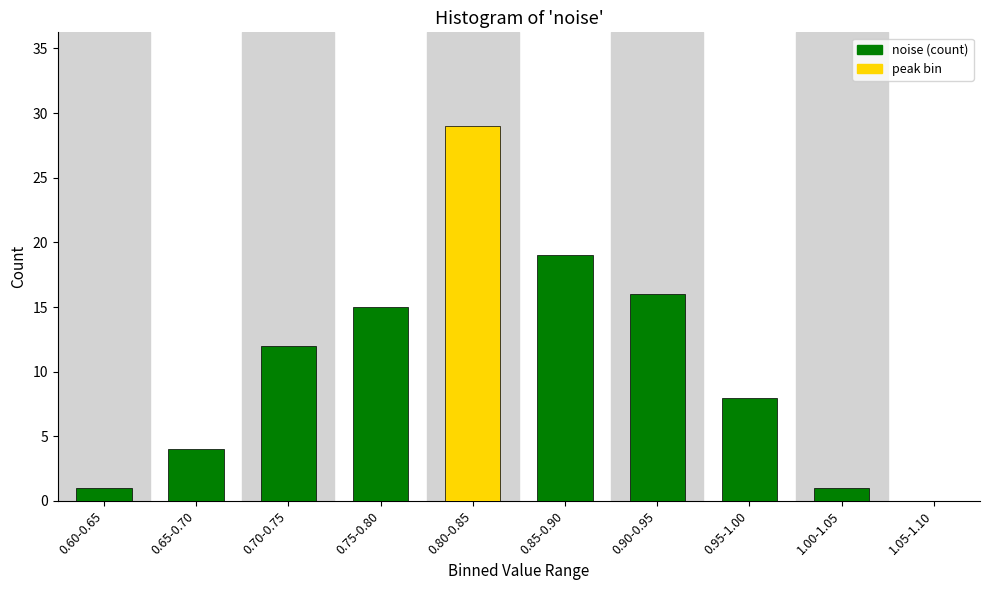

Reading left to right, what are all the values shown in this chart?

0.60-0.65=1	0.65-0.70=4	0.70-0.75=12	0.75-0.80=15	0.80-0.85=29	0.85-0.90=19	0.90-0.95=16	0.95-1.00=8	1.00-1.05=1	1.05-1.10=0